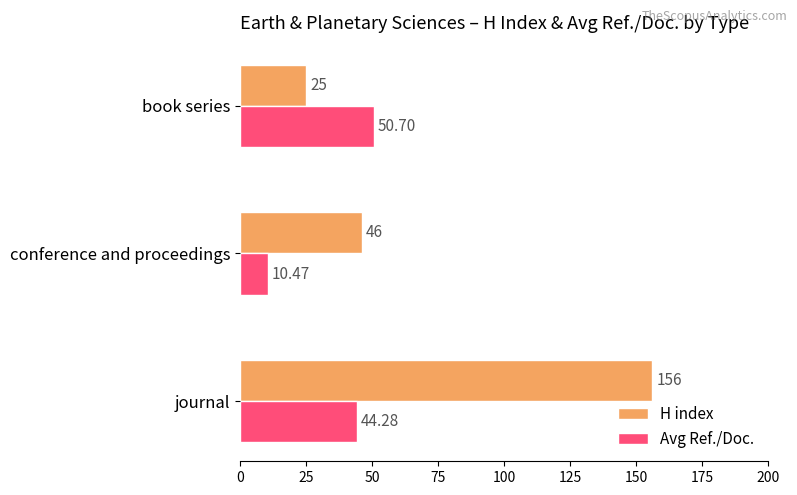

Which category has the lowest value across all series?

conference and proceedings